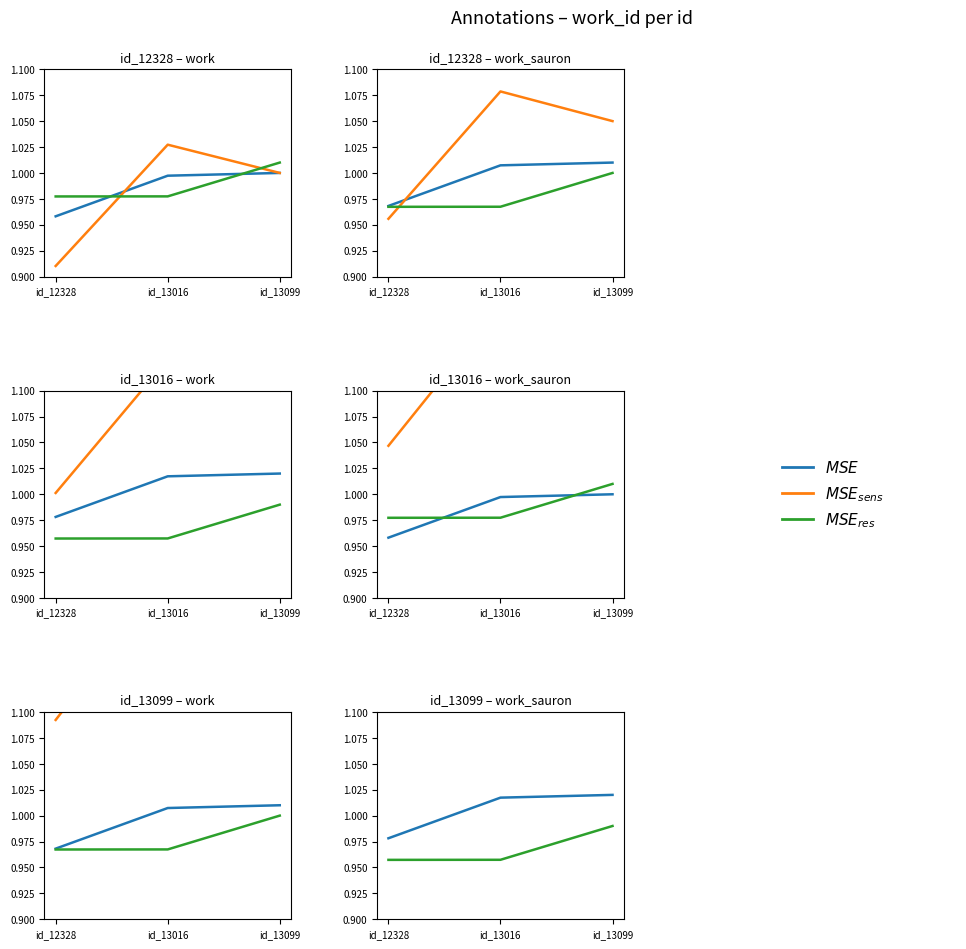

What is the sum of all MSE_sens values?

3.7